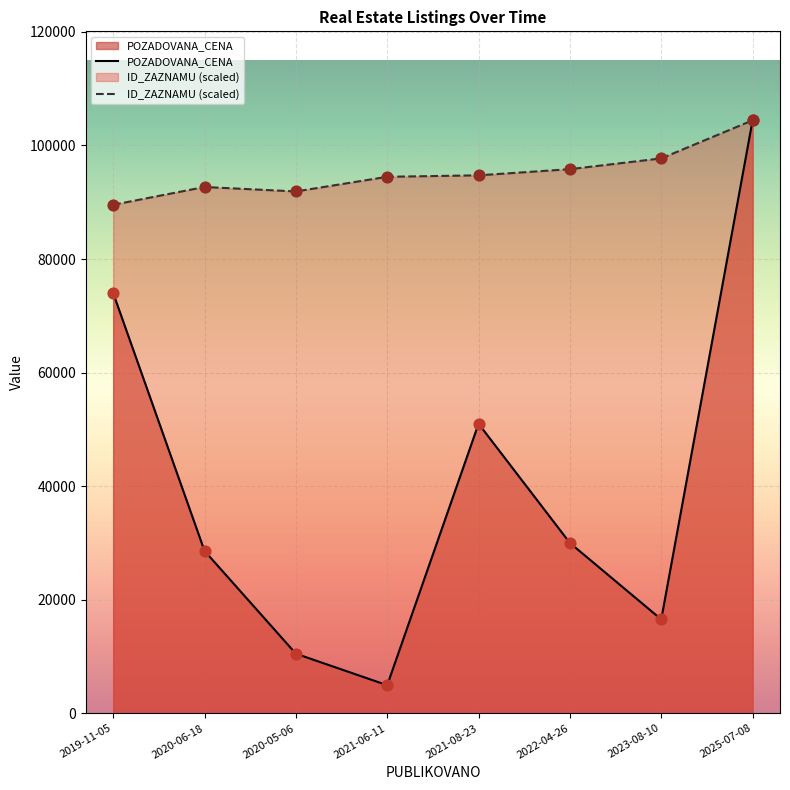

What are all the series names shown in the legend?

POZADOVANA_CENA, ID_ZAZNAMU